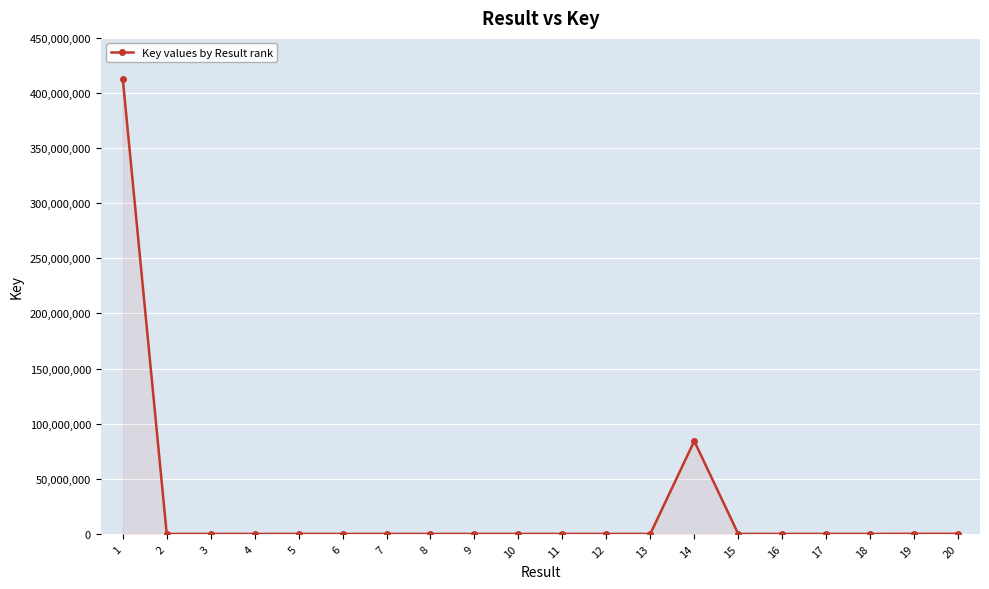

The value at 14 is 145591866. True or false?

False